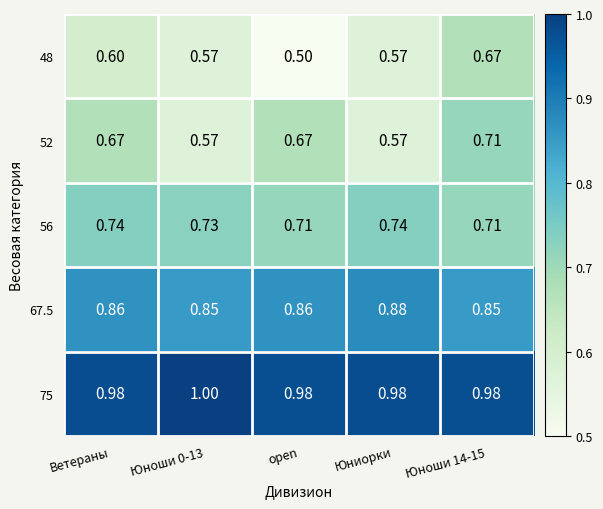

Between Юноши 0-13 and Юноши 14-15, which series saw the biggest shift?

52